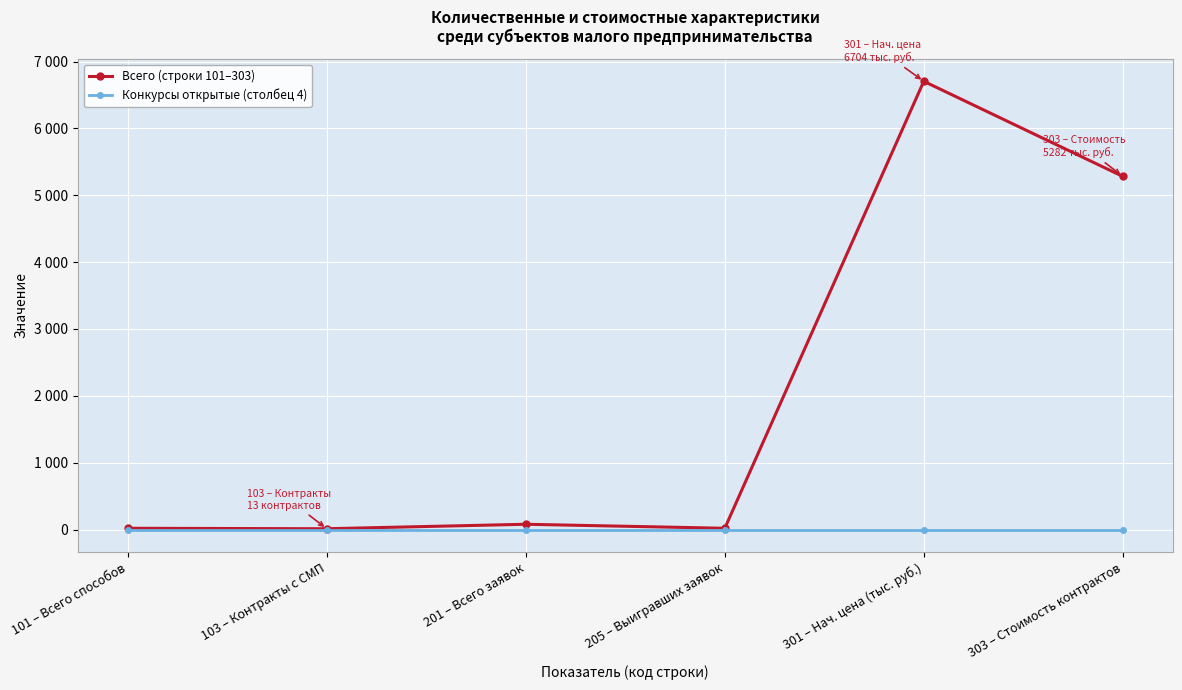

True or false: Всего (строки 101–303) and Конкурсы открытые (столбец 4) intersect in this chart.

False